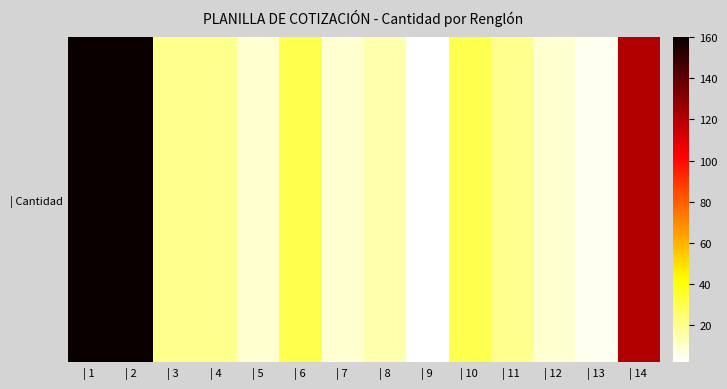

Between | 3 and | 9, which is larger?

| 3